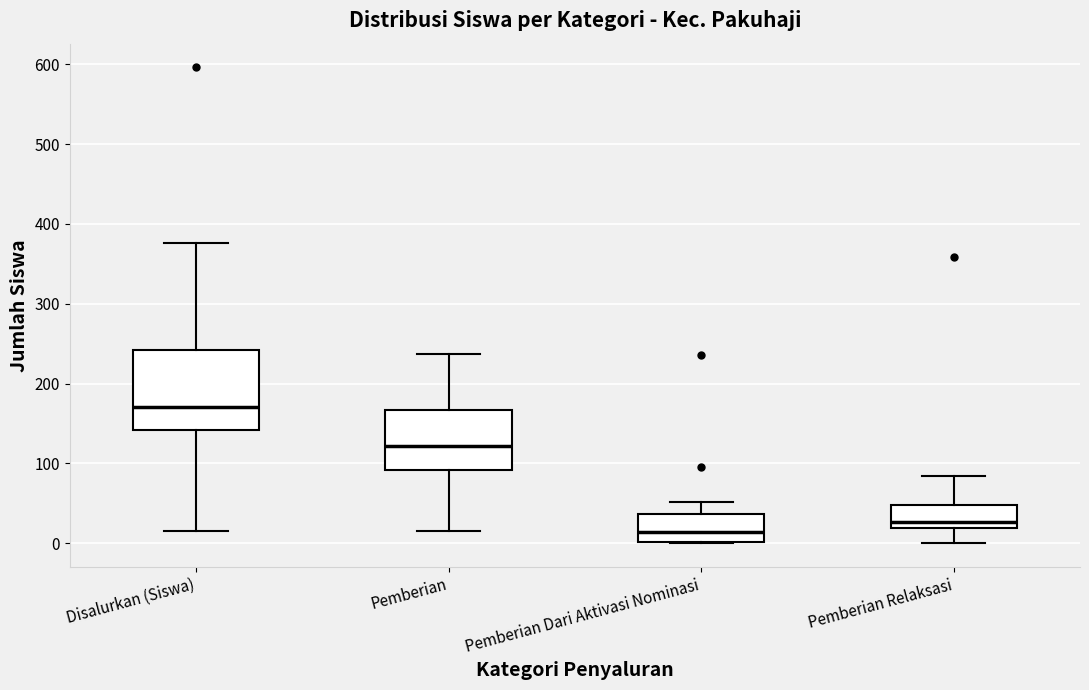

Which box is the tallest, from its lower edge to its upper edge?

Disalurkan (Siswa)